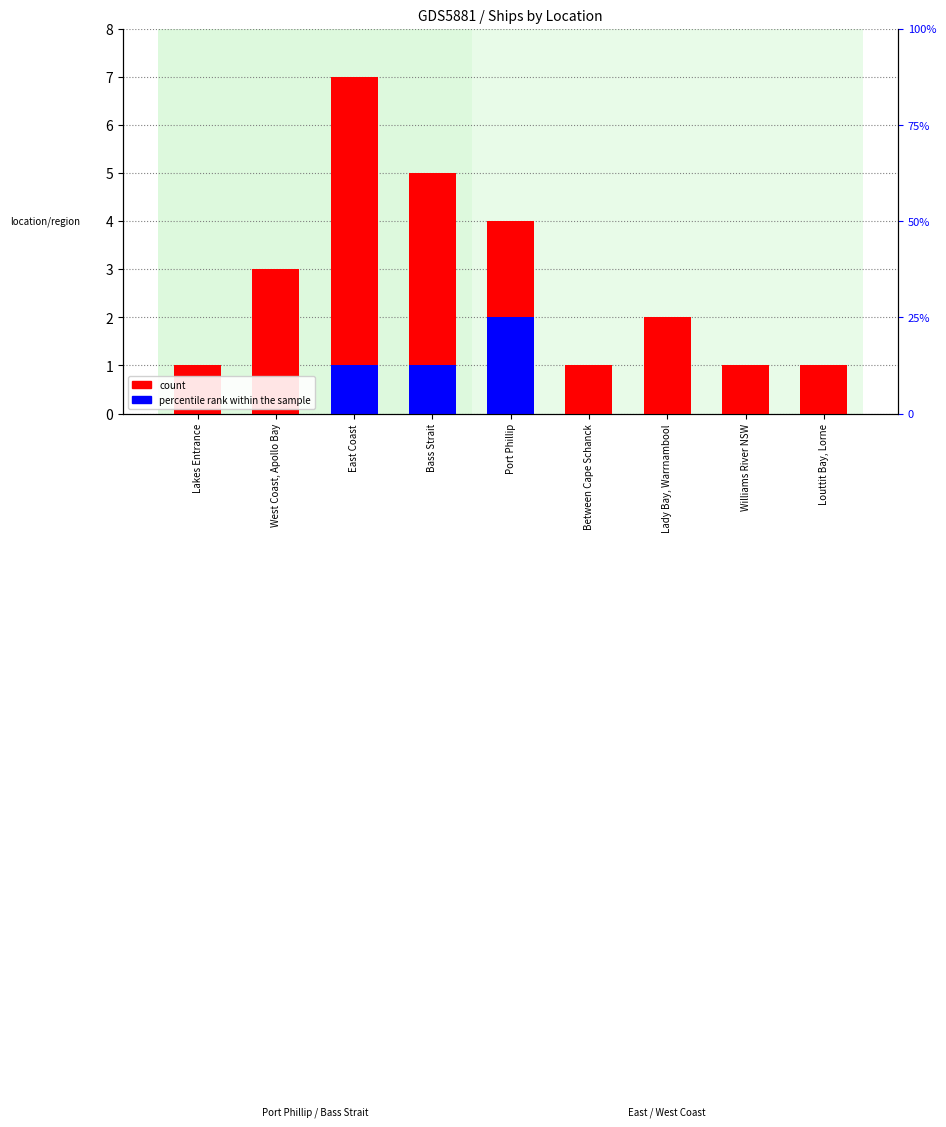

What is the average value of the count series?

3